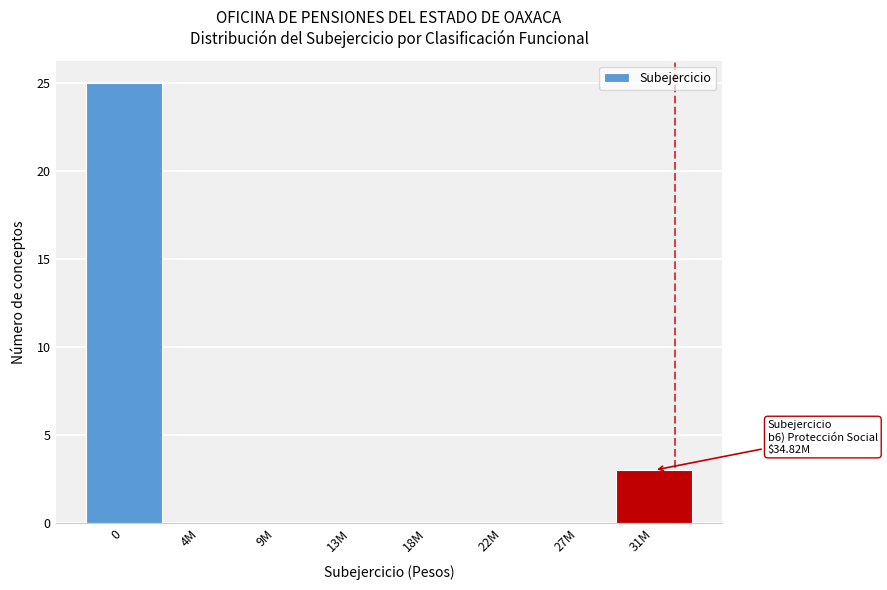

Reading right to left, what are all the values shown in this chart?

31M=3	27M=0	22M=0	18M=0	13M=0	9M=0	4M=0	0=25